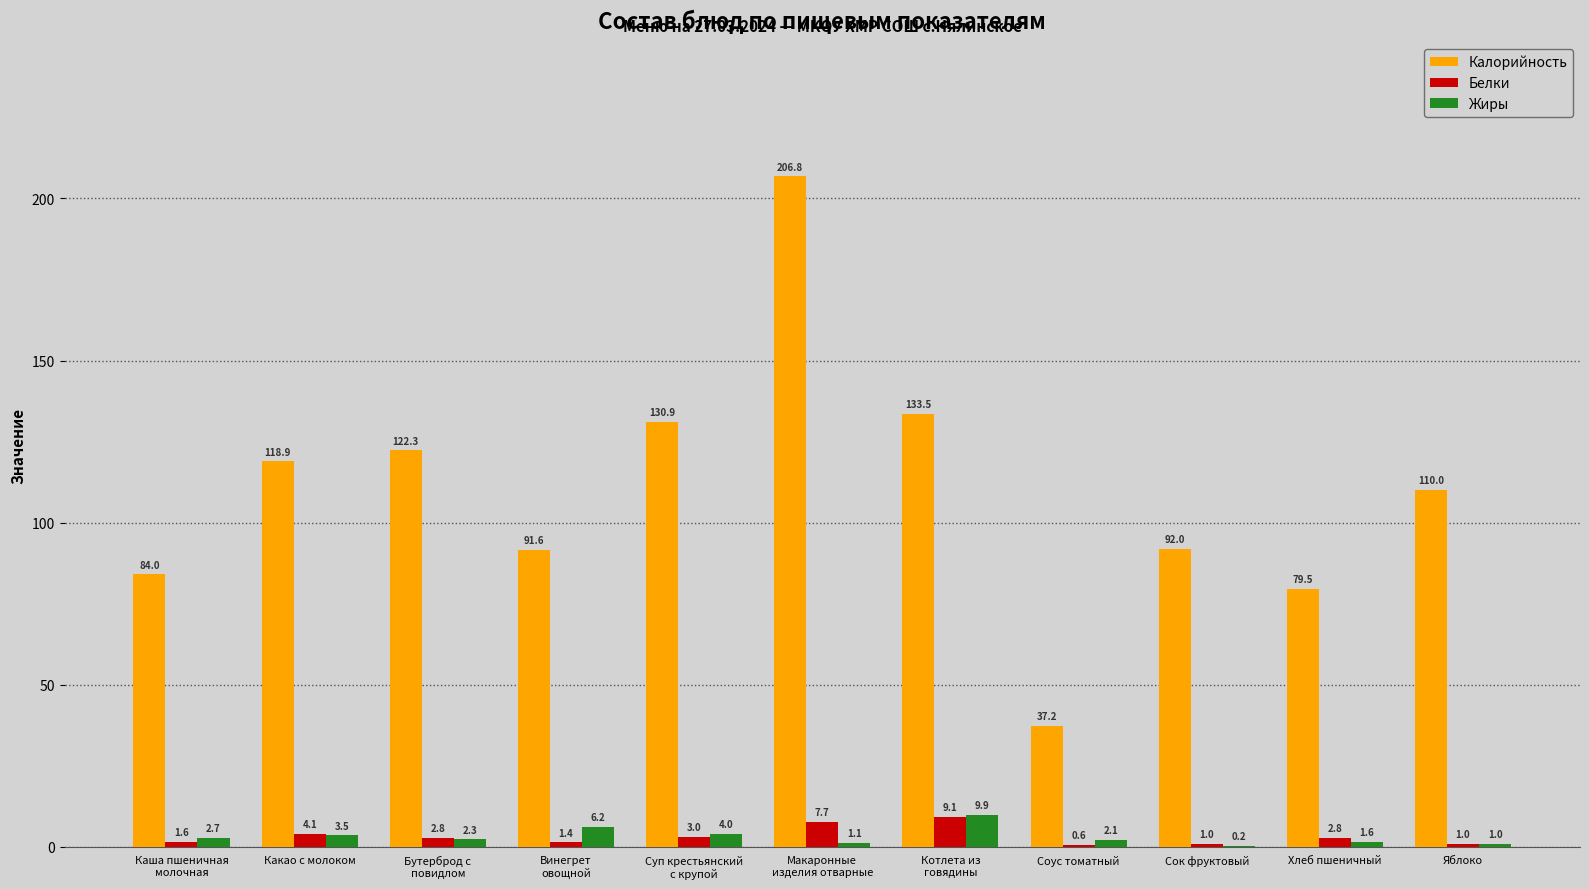

At which category is the sum across all series the highest?

Макаронные
изделия отварные